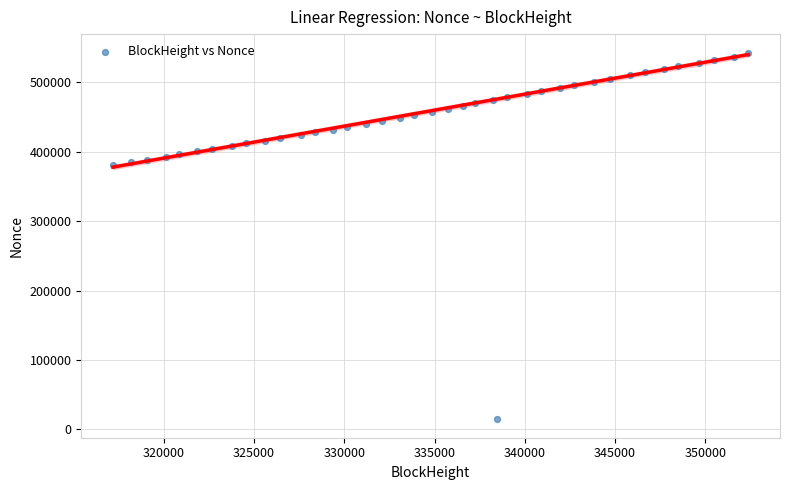

What is the range of Y values (max minus min)?

527177